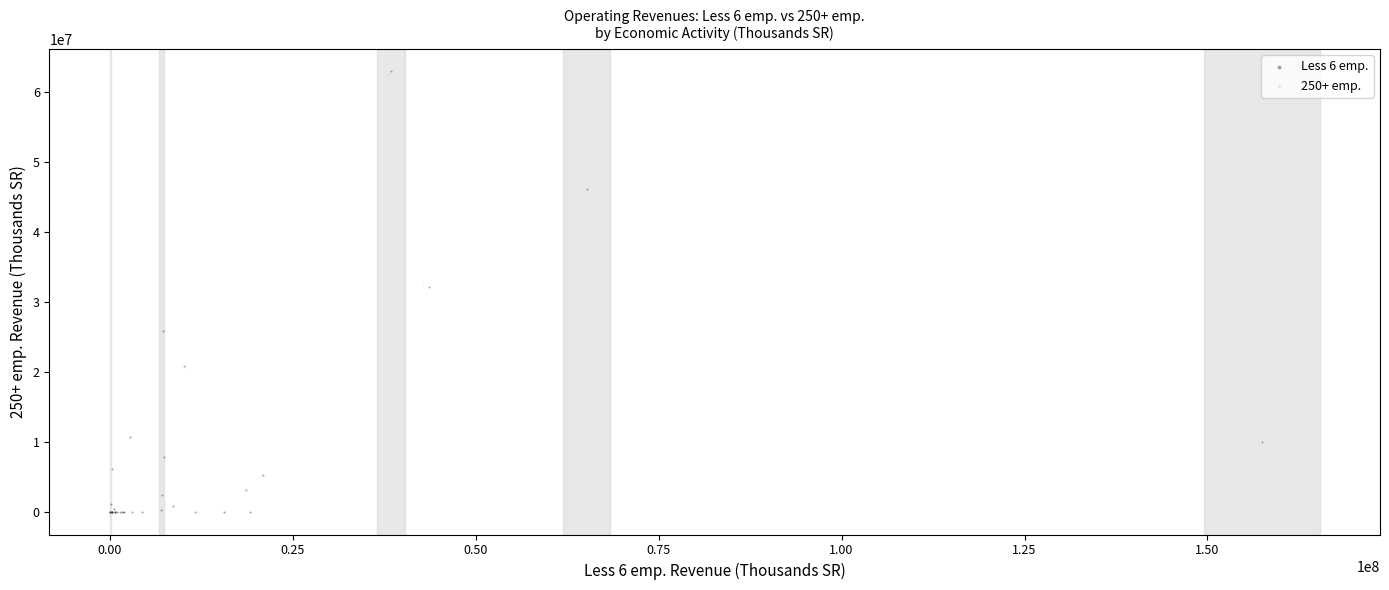

Which series has the widest spread of Y values?

Less 6 emp.